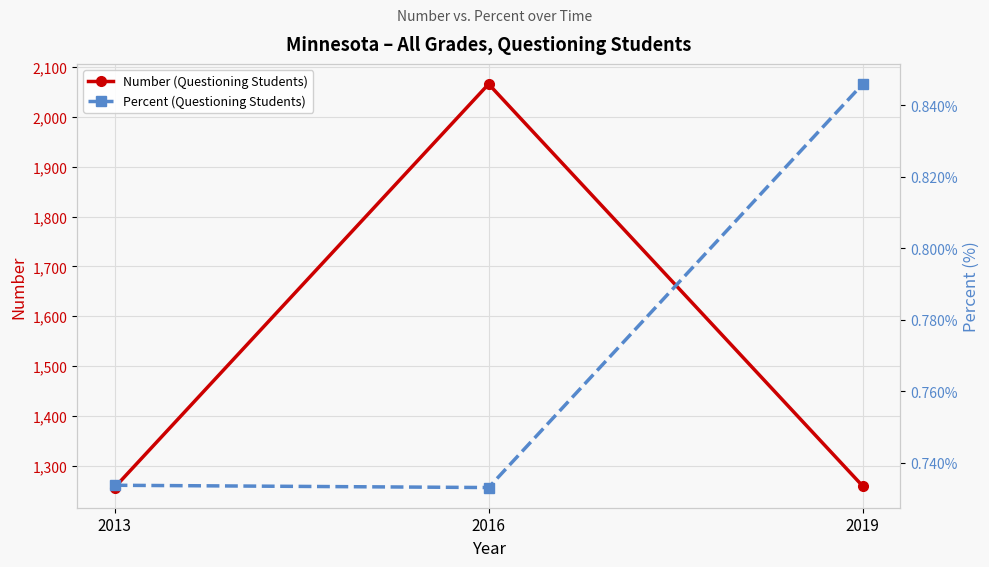

Which has a higher value, 2013 or 2016?

2016